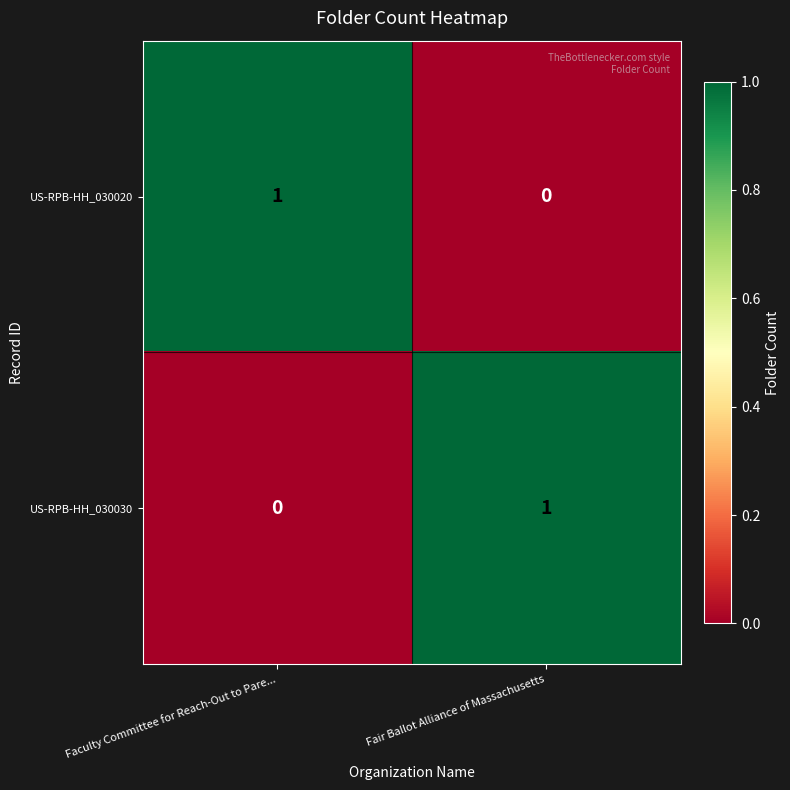

List the labels in order of US-RPB-HH_030030 value, smallest first.

Faculty Committee for Reach-Out to Pare..., Fair Ballot Alliance of Massachusetts